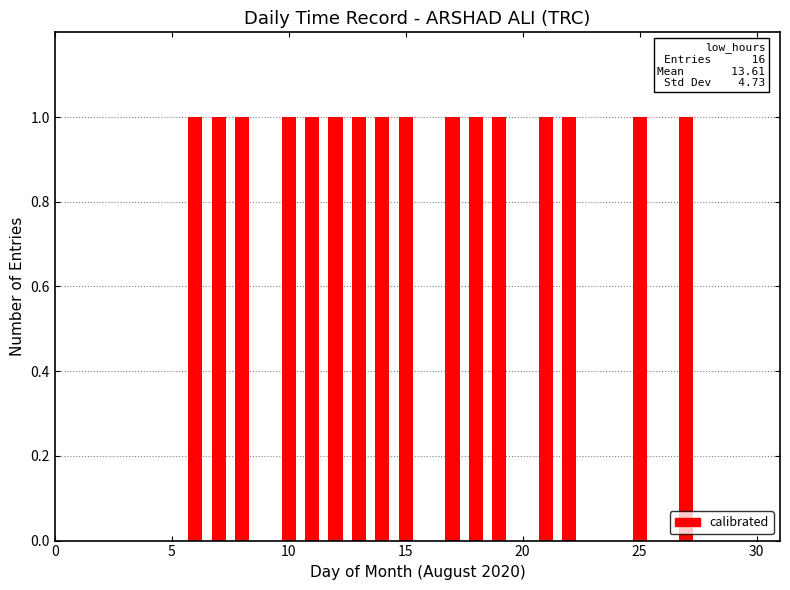

How many data points does each series have?

27